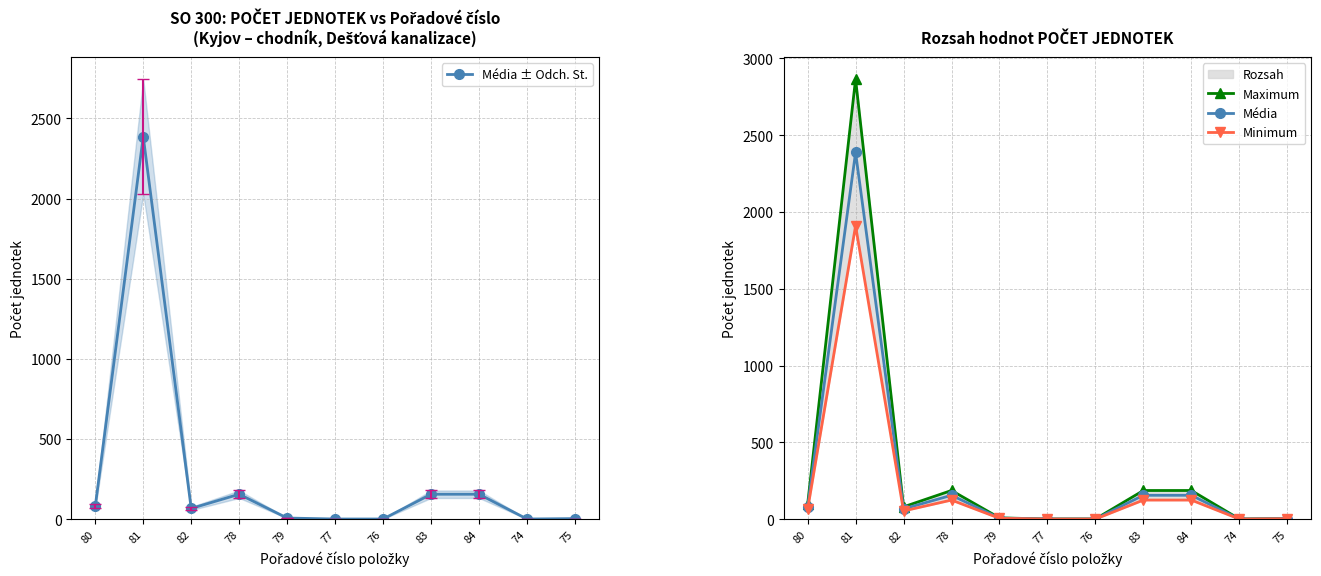

Reading right to left, transcribe all the data shown in this chart.

Média ± Odch. St.: 3.5	1.0	155.5	155.5	1.0	1.0	7.0	155.5	66.9	2386.8	79.6
Maximum: 4.2	1.2	186.6	186.6	1.2	1.2	8.4	186.6	80.2	2864.2	95.5
Média: 3.5	1.0	155.5	155.5	1.0	1.0	7.0	155.5	66.9	2386.8	79.6
Minimum: 2.8	0.8	124.4	124.4	0.8	0.8	5.6	124.4	53.5	1909.4	63.6